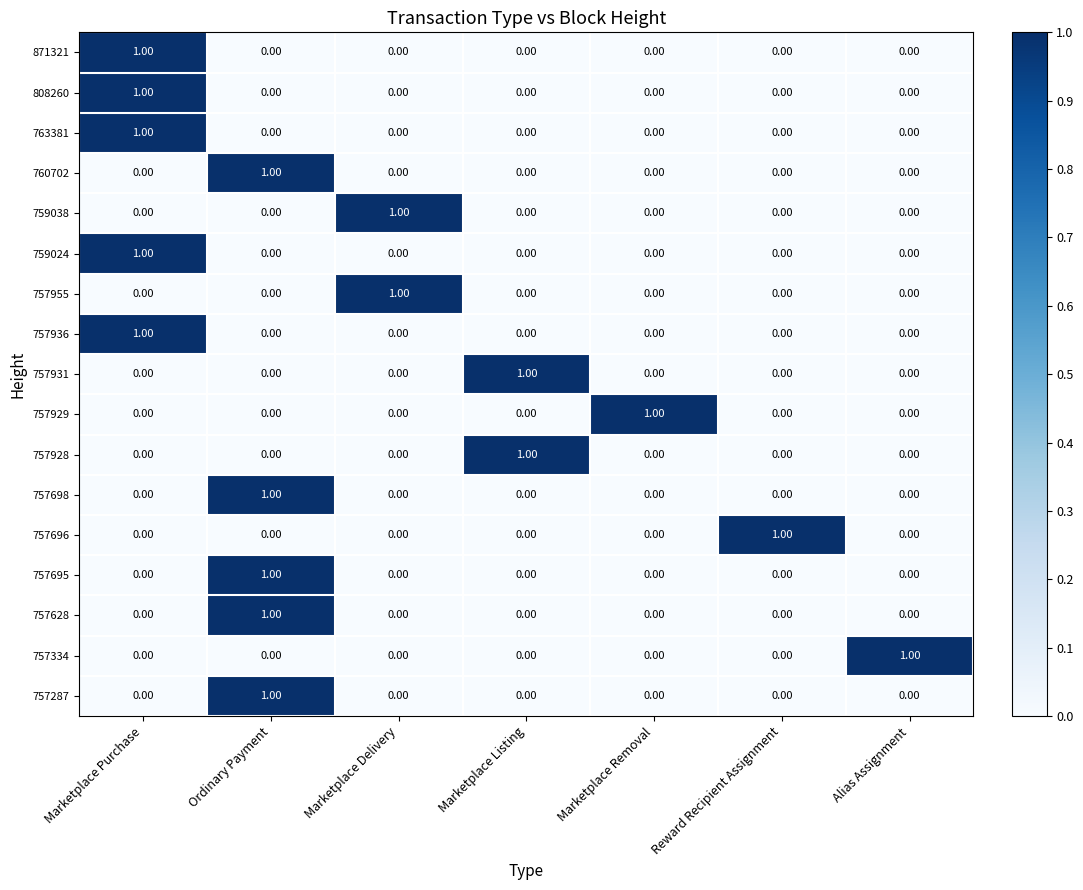

At which label does 757955 reach its peak?

Marketplace Delivery